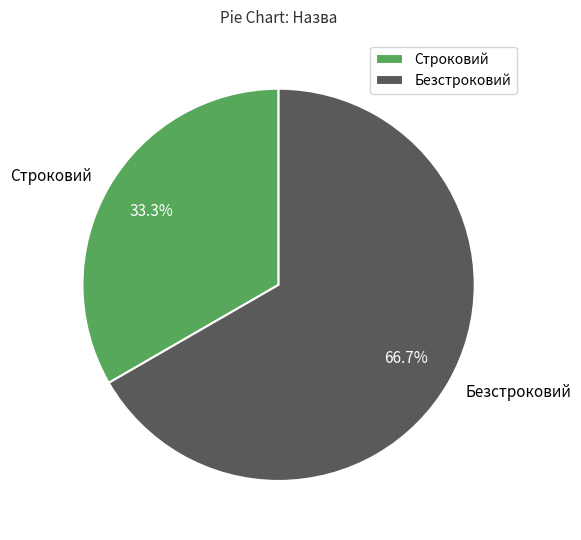

Is Строковий the majority of the pie?

No